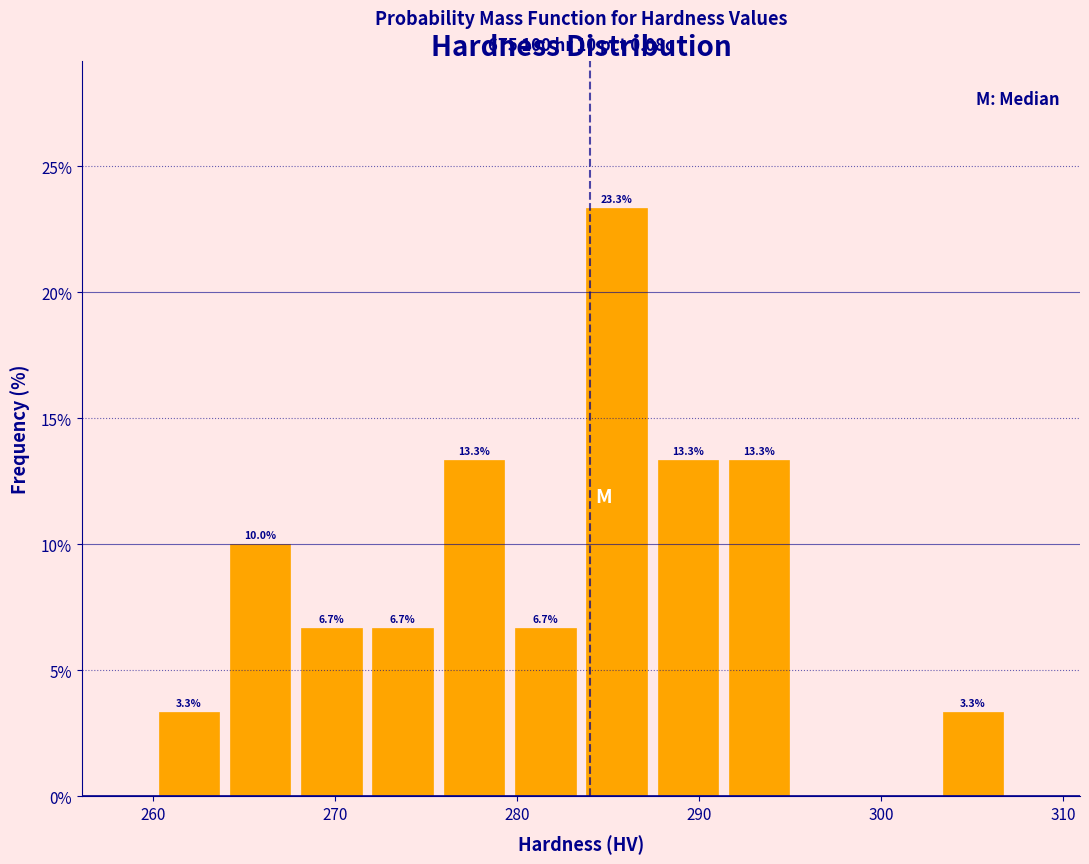

Read against the x-axis, roughly where is the centre of the tallest bar?

285